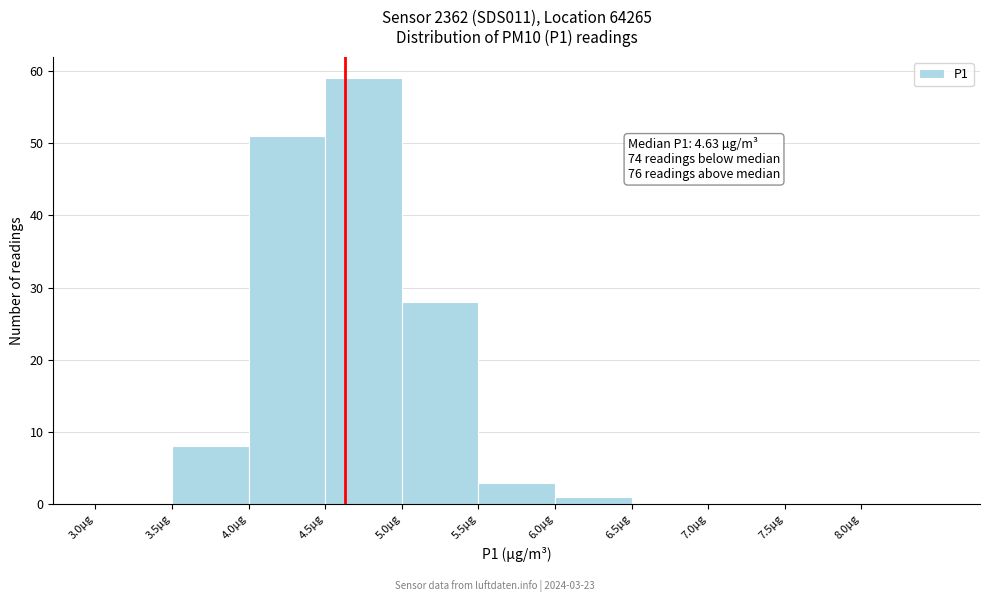

Over which range of the x-axis is the bar tallest?

4.5 to 5.0